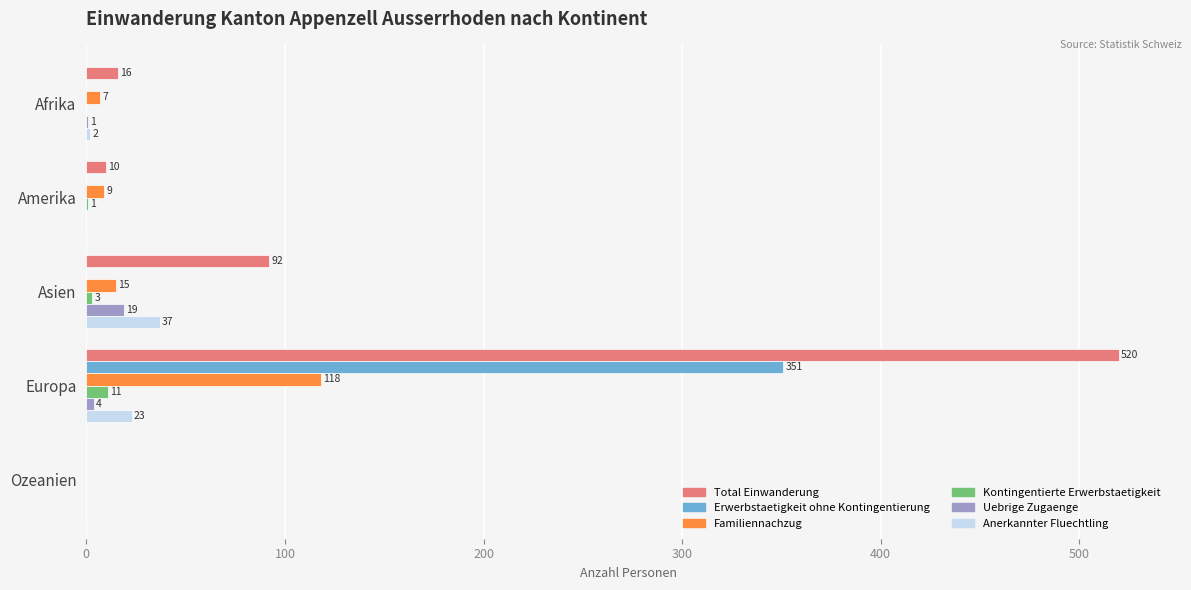

Which series has the widest spread of values?

Total Einwanderung